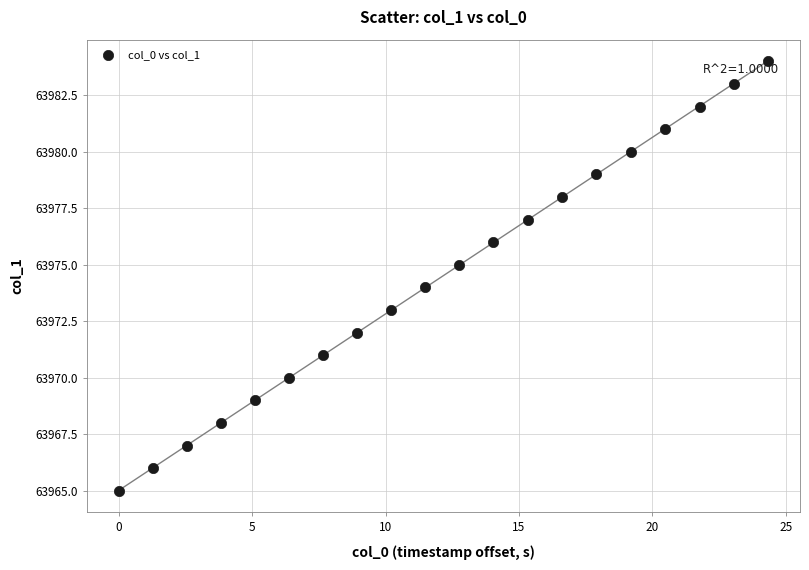

What is the range of Y values (max minus min)?

19